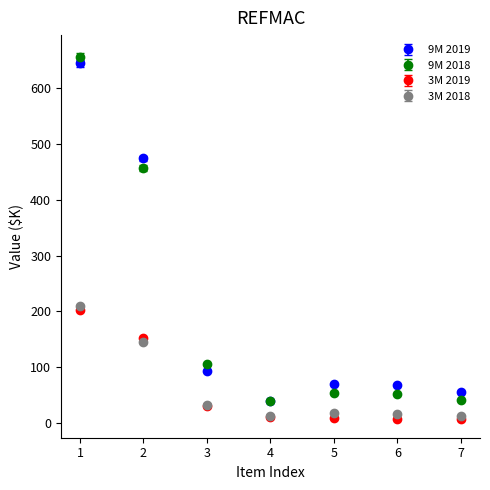

What are all the series names shown in the legend?

9M 2019, 9M 2018, 3M 2019, 3M 2018